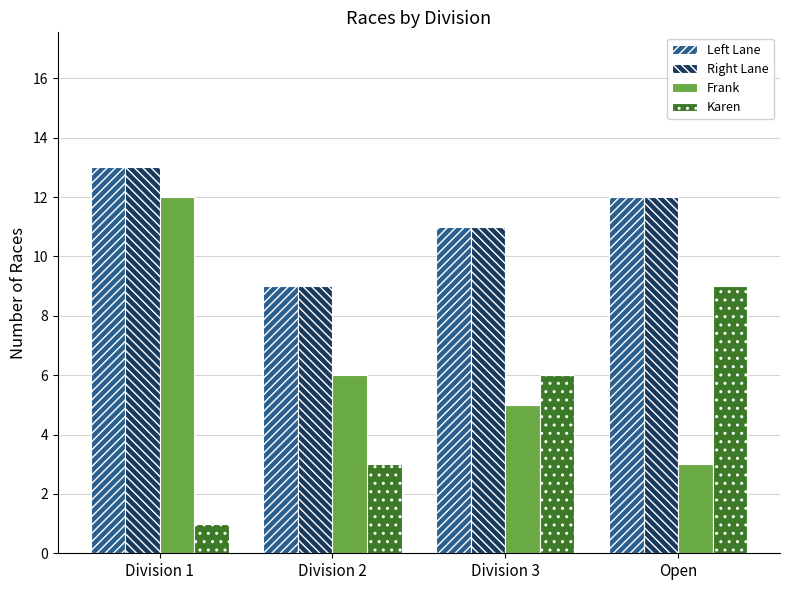

What is the label of the 2nd bar from the right?

Division 3